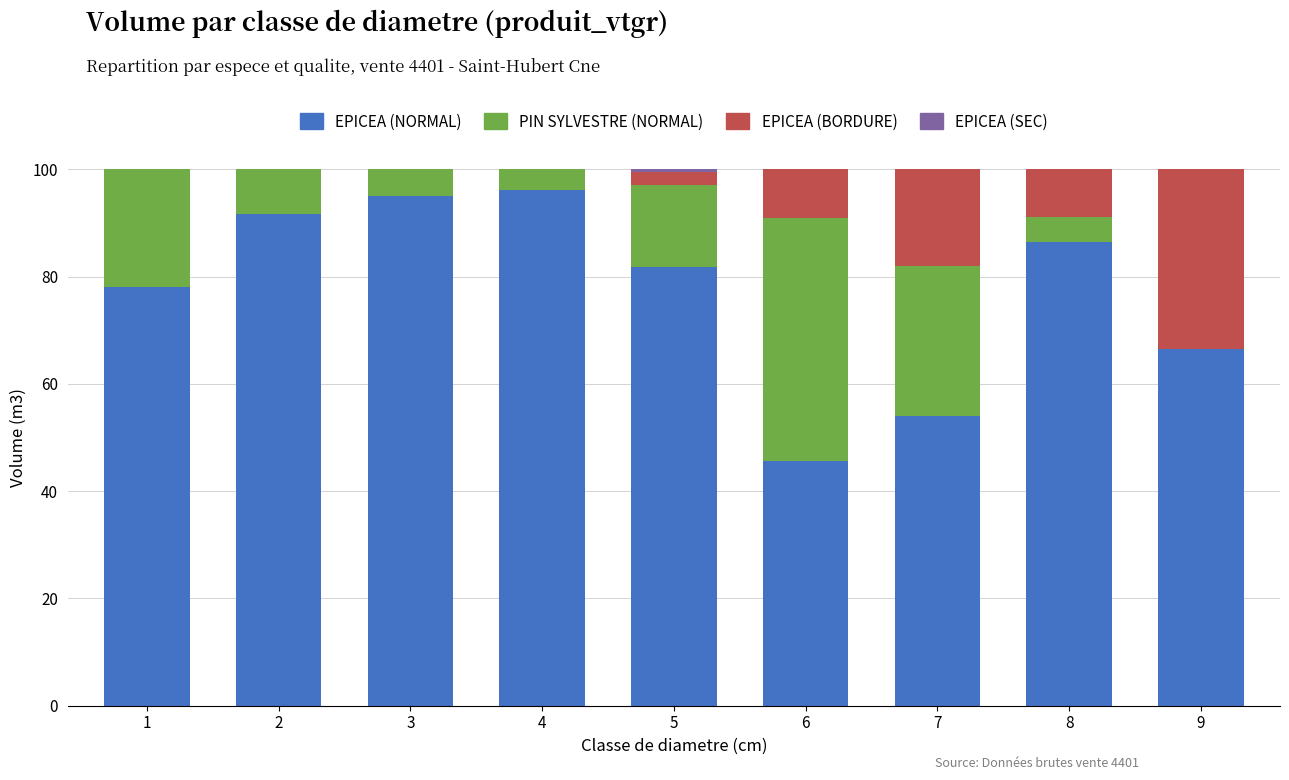

What is the difference between the EPICEA (NORMAL) values at 5 and 9?

15.4